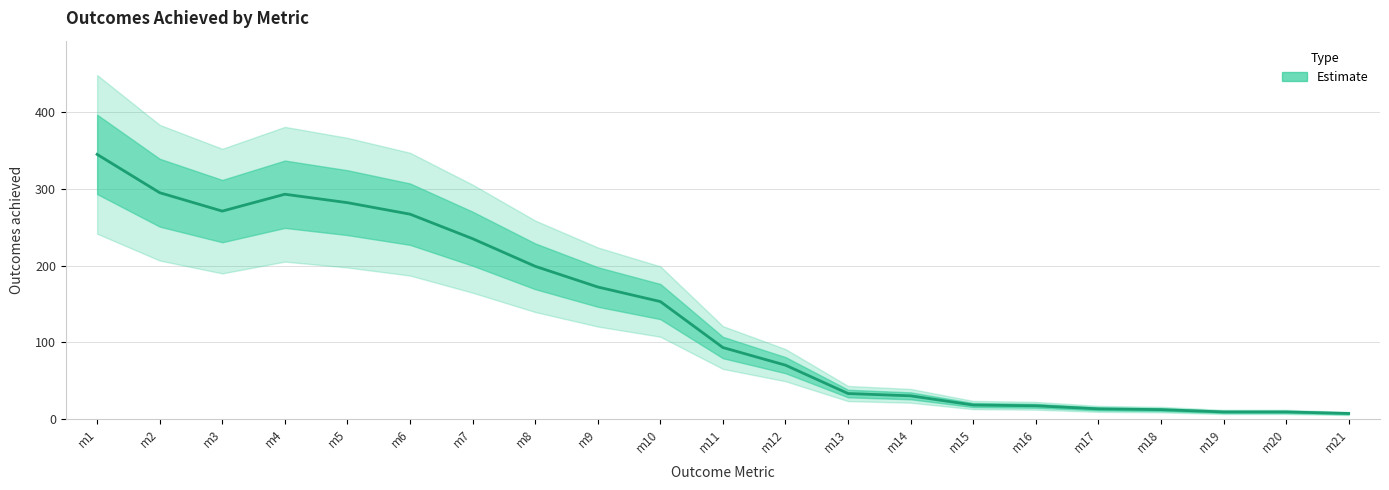

Reading left to right, what are all the values shown in this chart?

outcomemetric1=345	outcomemetric2=295	outcomemetric3=271	outcomemetric4=293	outcomemetric5=282	outcomemetric6=267	outcomemetric7=235	outcomemetric8=199	outcomemetric9=172	outcomemetric10=153	outcomemetric11=93	outcomemetric12=70	outcomemetric13=33	outcomemetric14=30	outcomemetric15=18	outcomemetric16=17	outcomemetric17=13	outcomemetric18=12	outcomemetric19=9	outcomemetric20=9	outcomemetric21=7